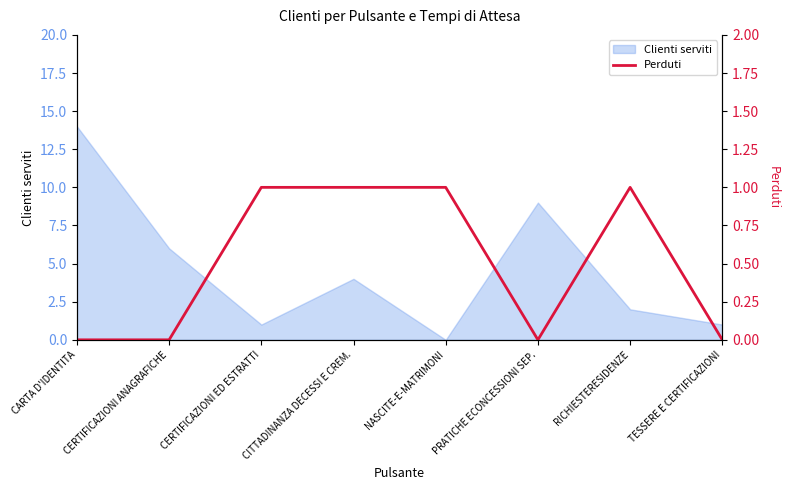

Count the number of categories in the chart.

8